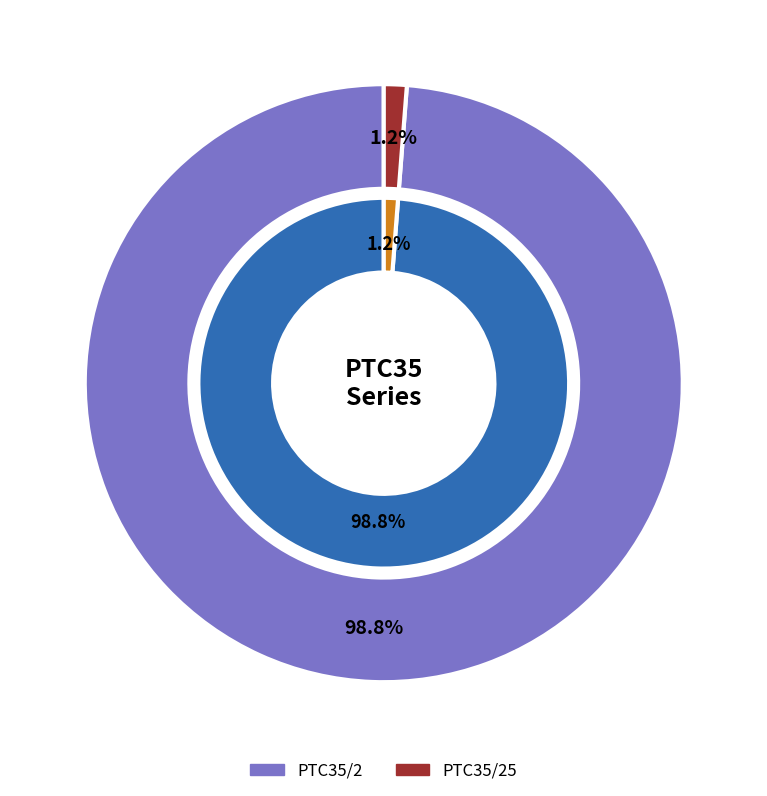

Rank the categories by value from lowest to highest.

PTC35/25, PTC35/2